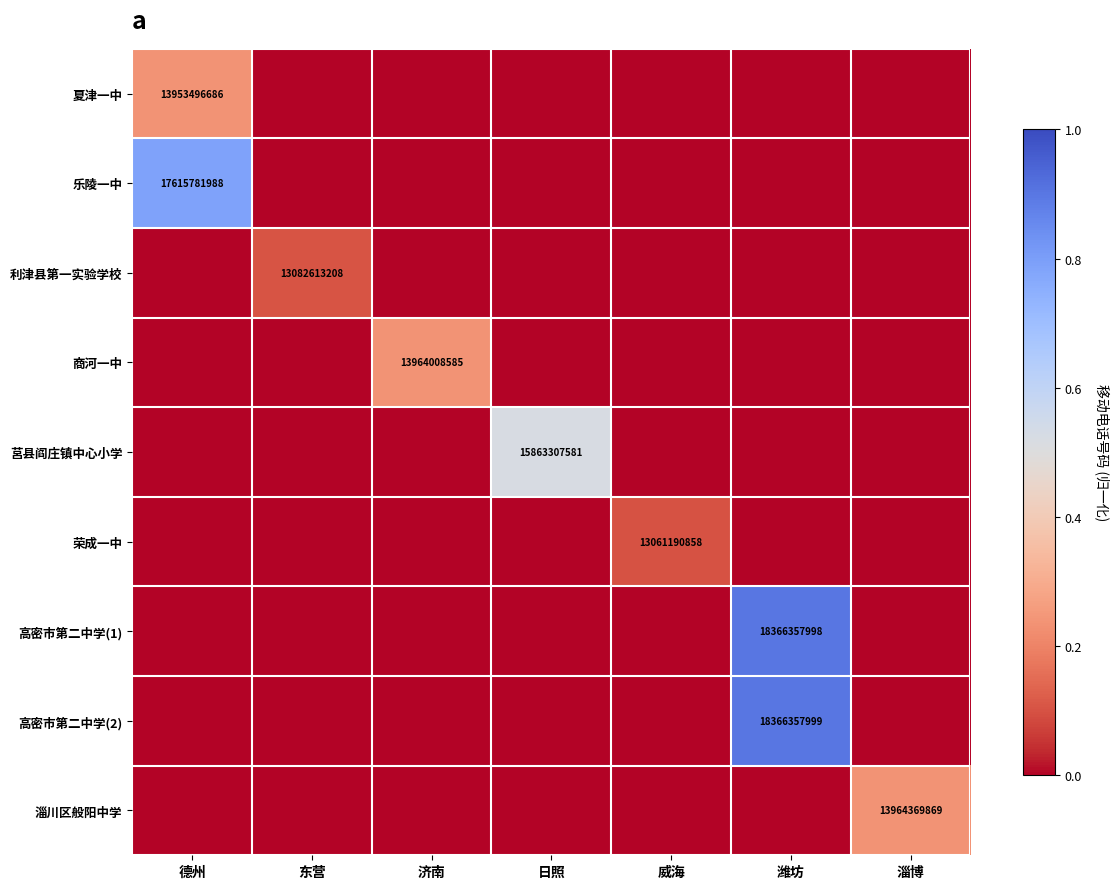

True or false: 乐陵一中 has a value of 29673217181 at 德州.

False